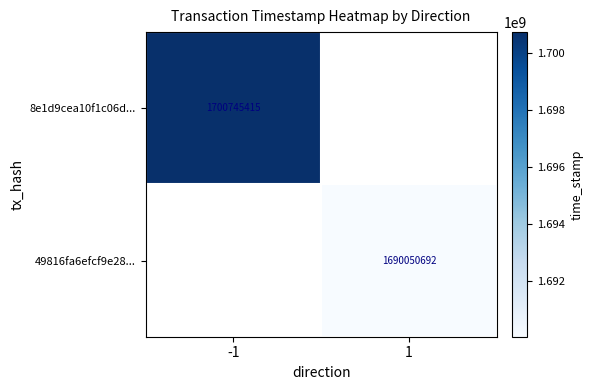

True or false: 8e1d9cea10f1c06d... has a value of 2733541198 at -1.

False